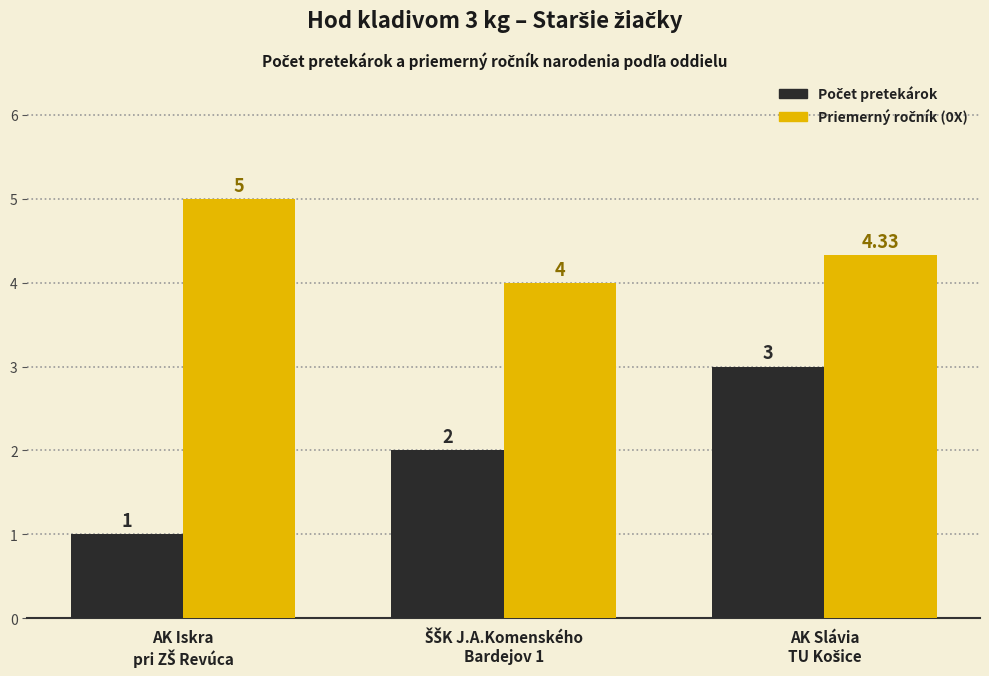

At how many categories does at least one series exceed 3?

3